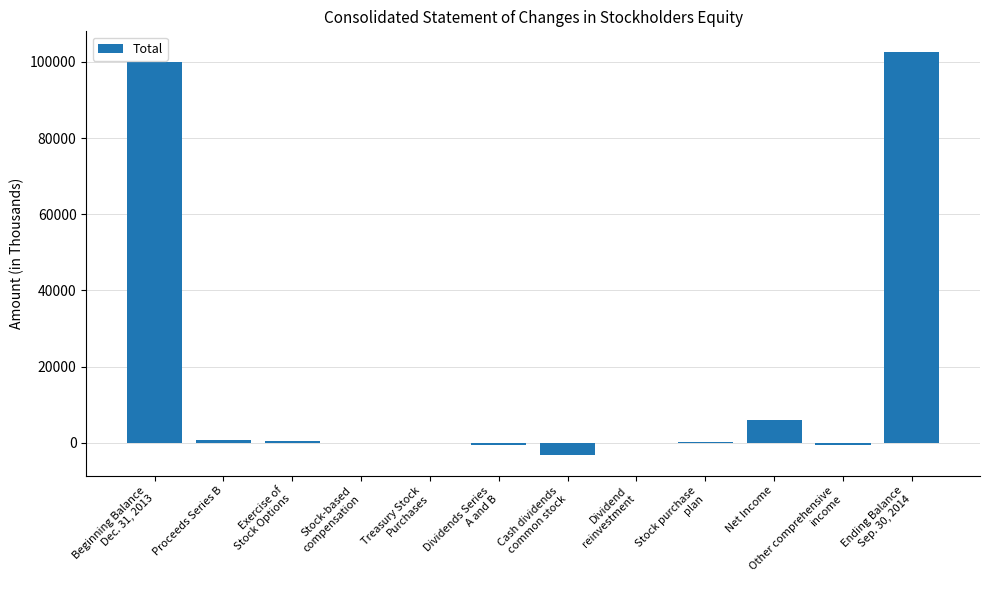

What is the change in value from Proceeds Series B to Stock-based
compensation?

-730